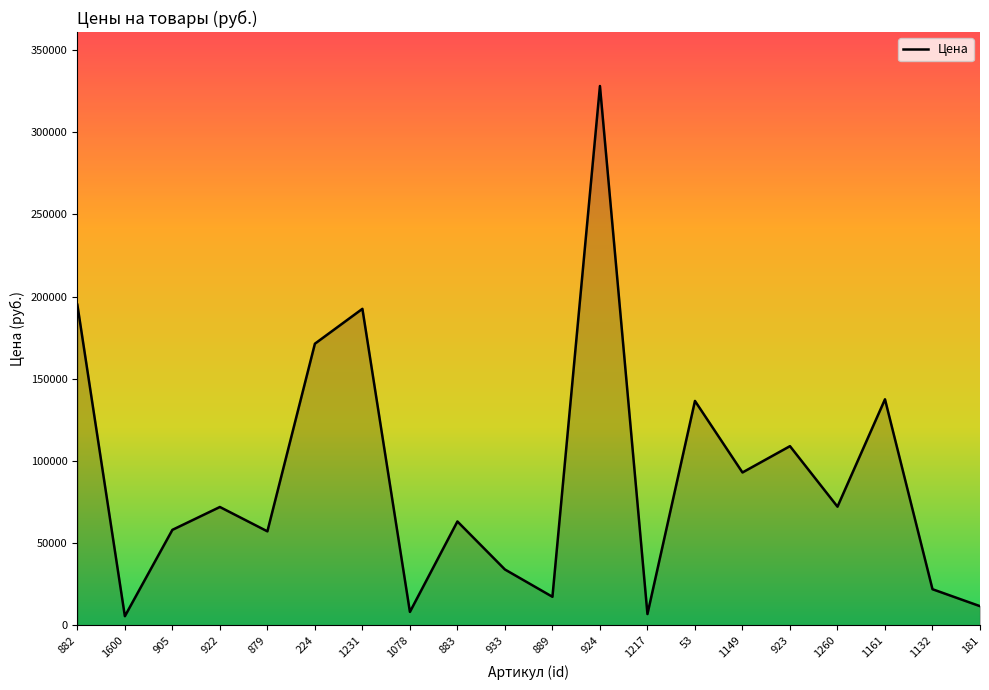

Does the chart have visible grid lines?

No